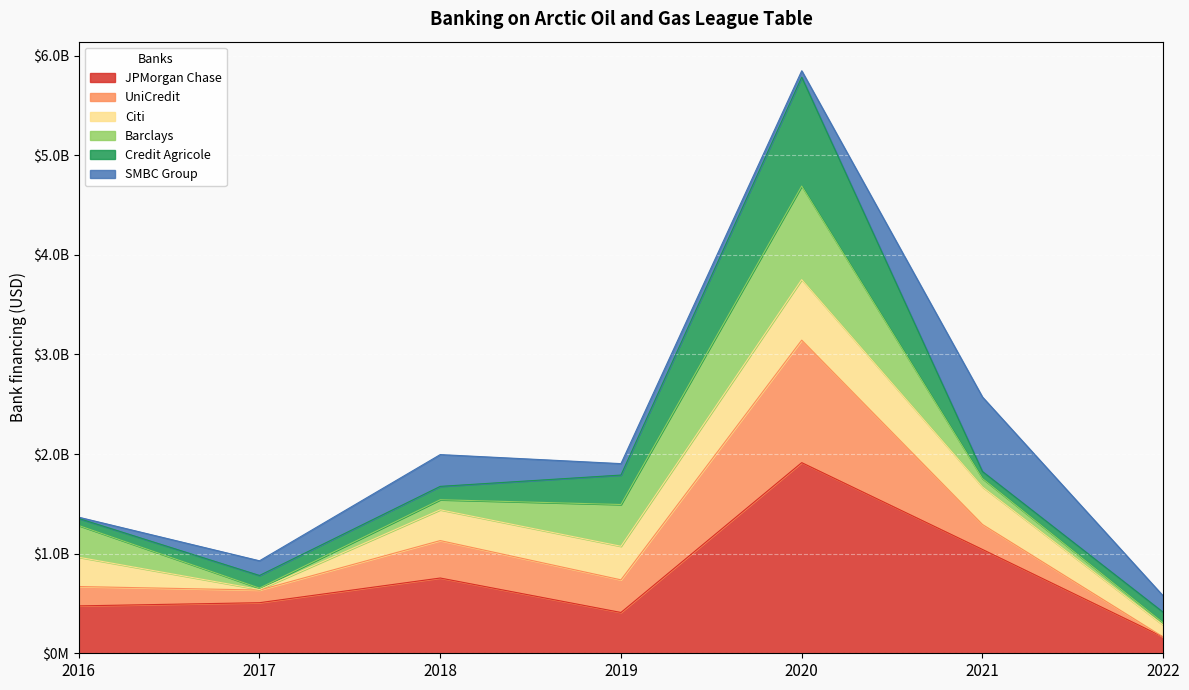

At how many categories does at least one series exceed 2557494080?

1